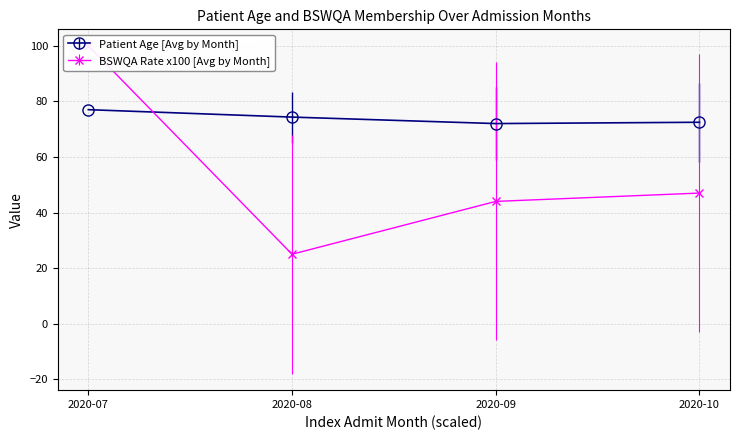

The Patient Age [Avg by Month] series shows 72.5 at 2020-10. True or false?

True